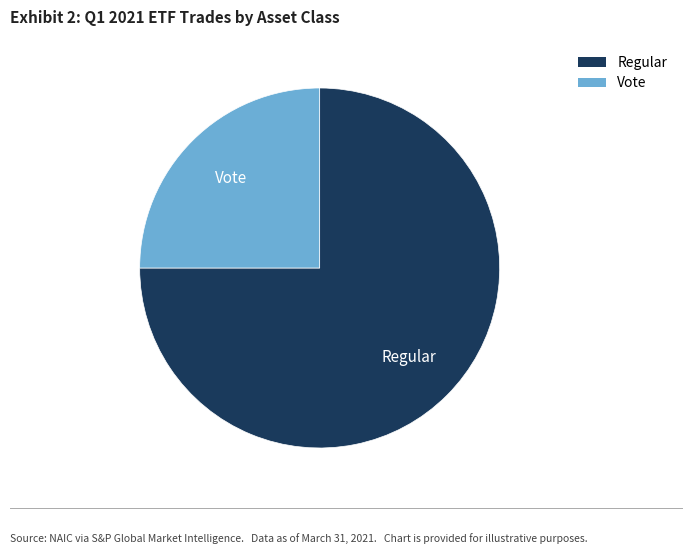

Do Regular and Vote together represent more than half of the pie?

Yes